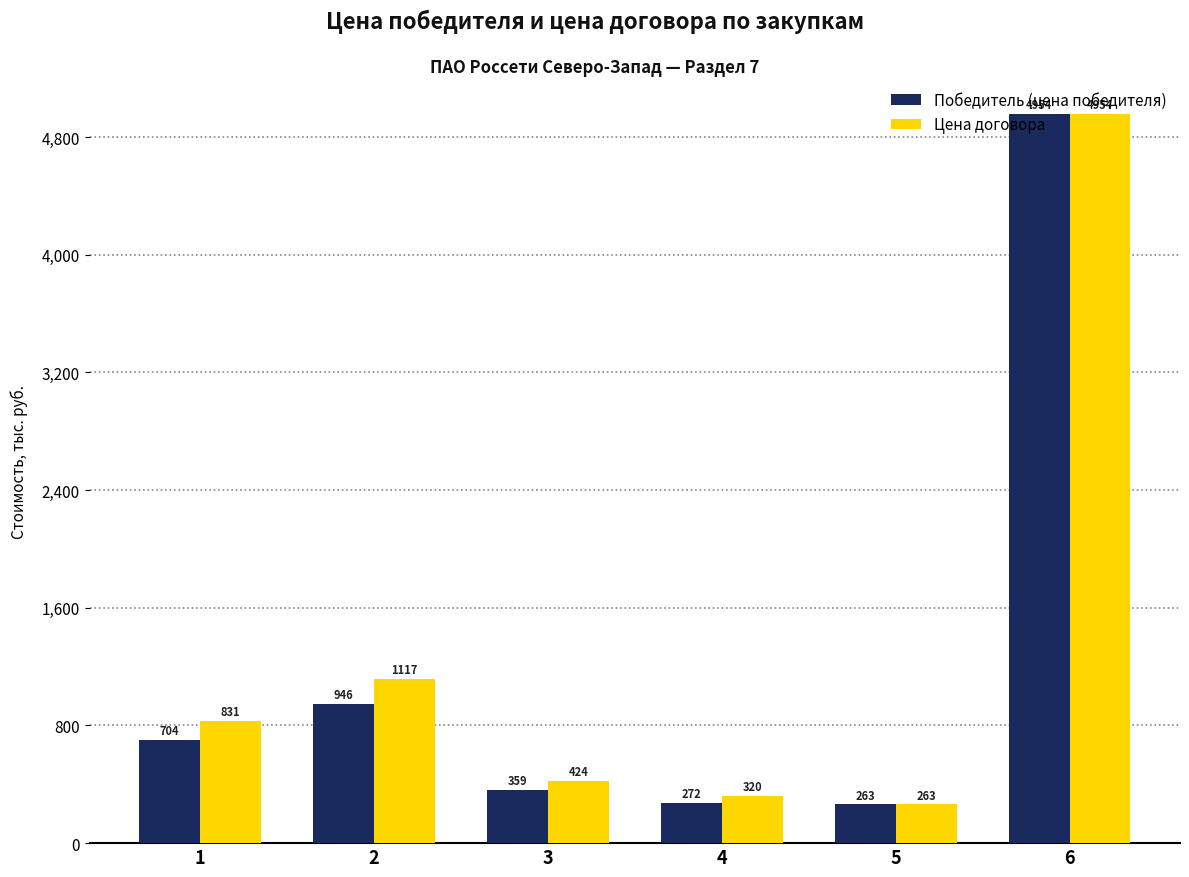

Which series changed the most between 1 and 2?

Цена договора